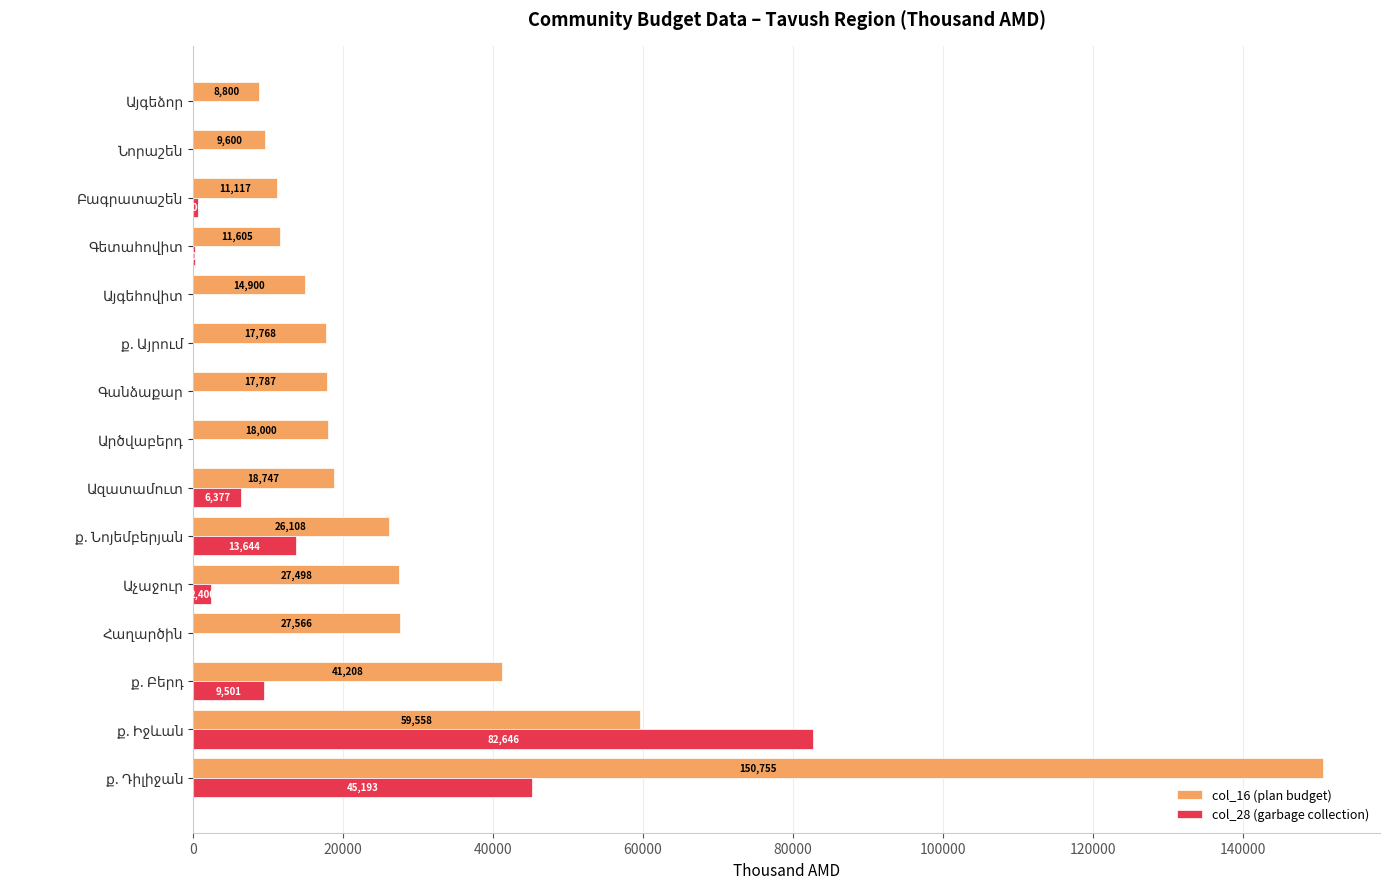

What is the highest value of the col_28 (garbage collection) series?

82646.4